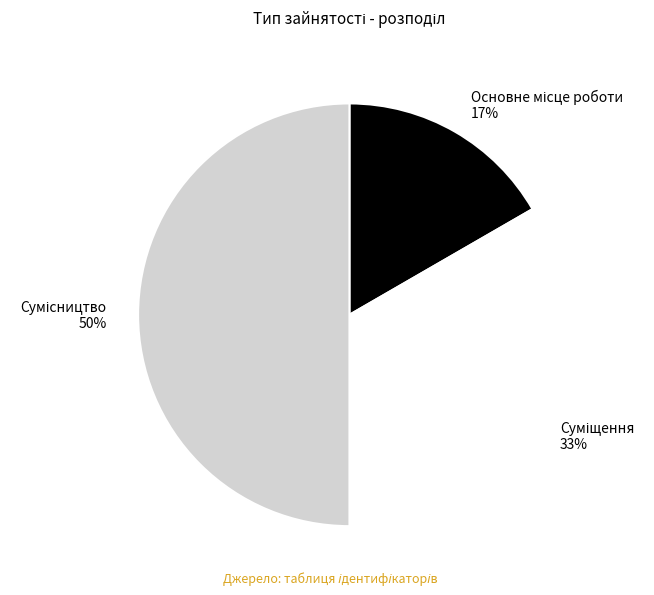

To the nearest percent, what is the difference between the largest and smallest slice percentages?

33%